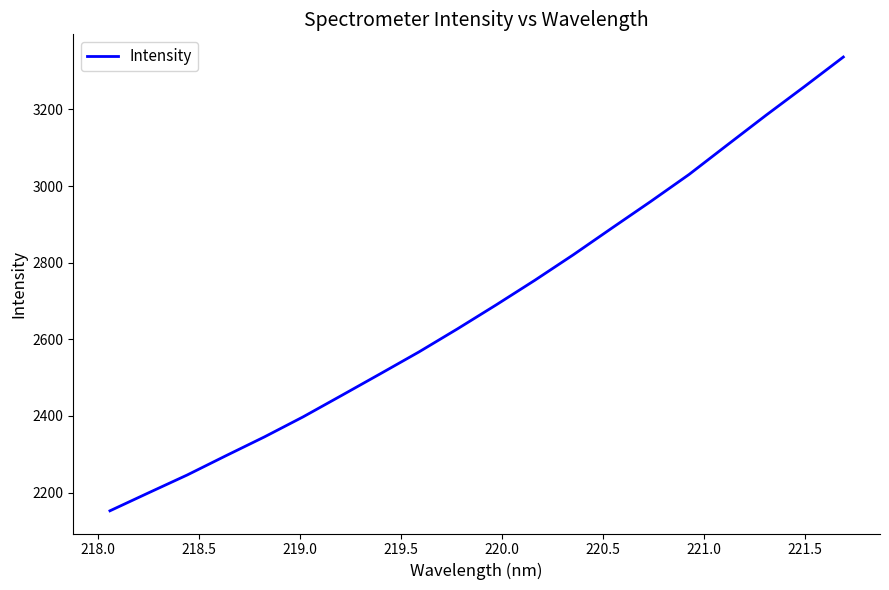

What is the difference between the maximum and minimum values?

1184.5